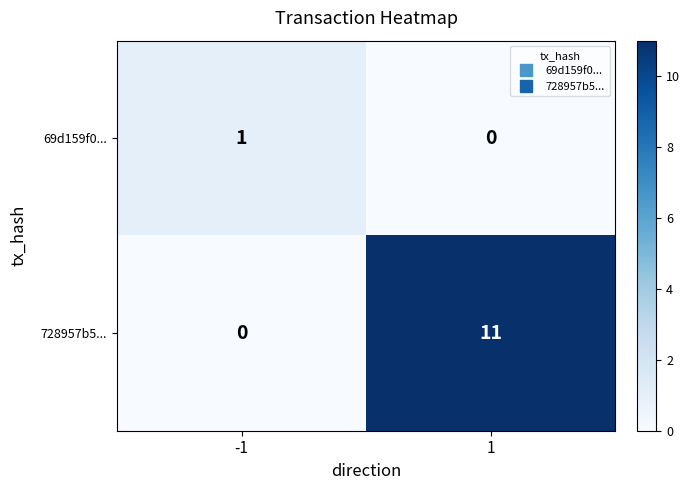

Which series has the largest range (max minus min)?

728957b5...